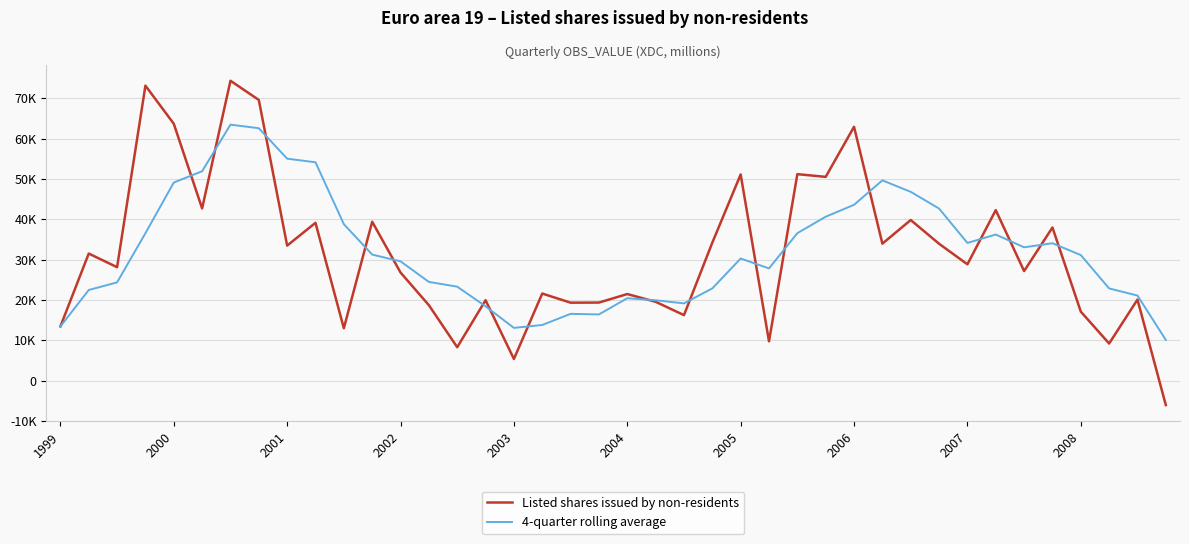

What are all the series names shown in the legend?

Listed shares issued by non-residents, 4-quarter rolling average